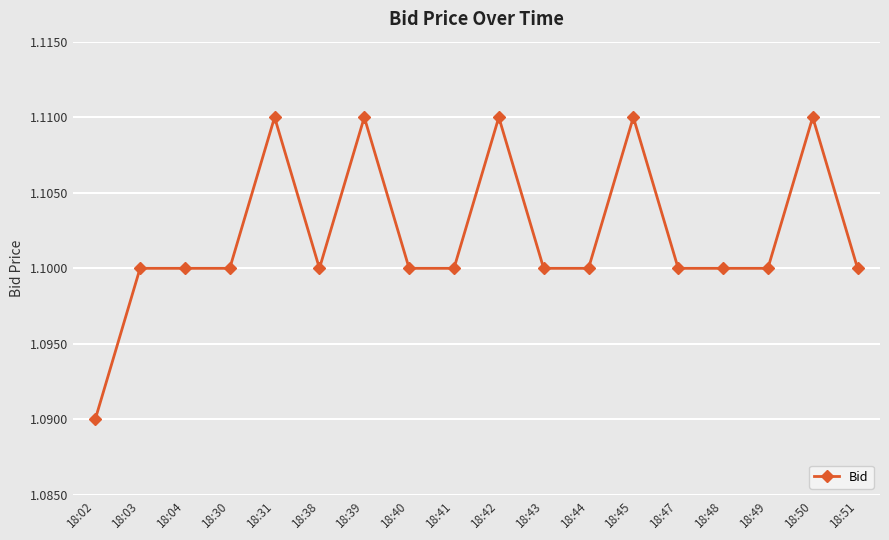

What is the sum of the values at 18:41 and 18:40?

2.2